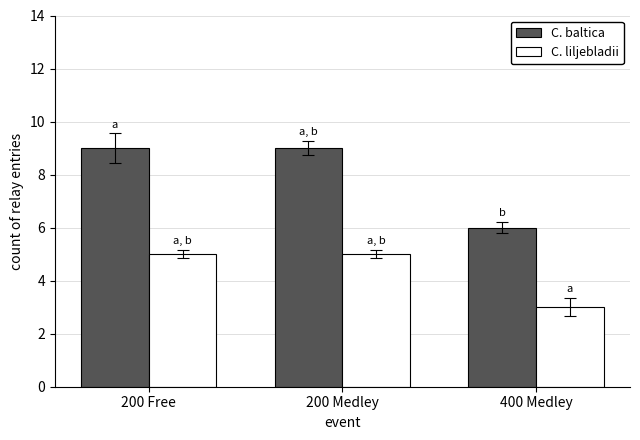

Rank the series by their maximum value, from lowest to highest.

C. liljebladii, C. baltica